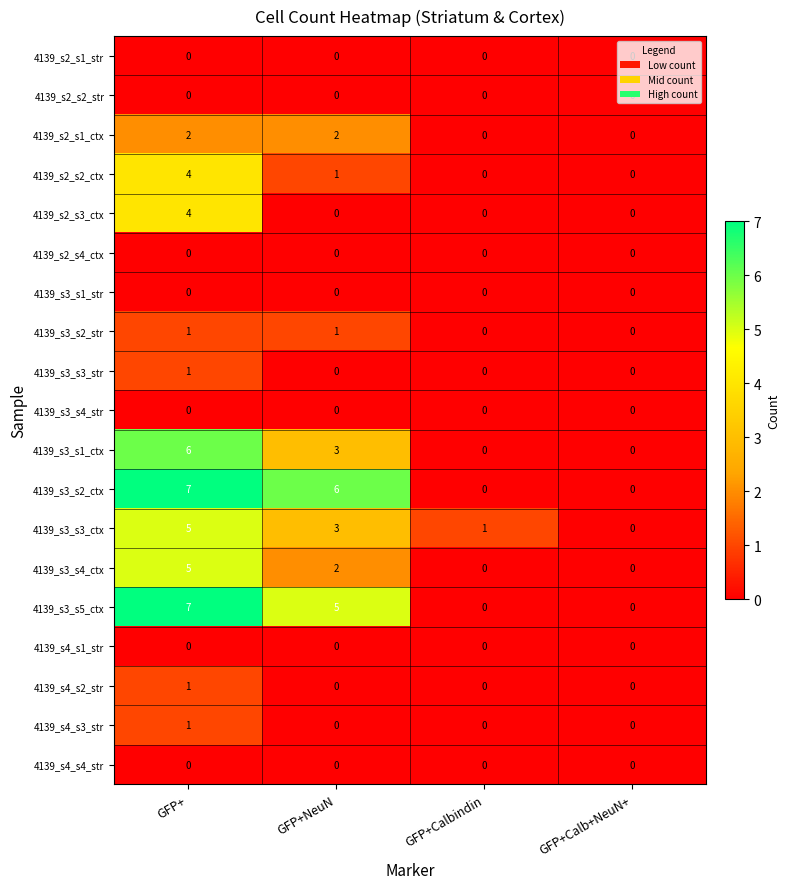

How many data points does each series have?

4